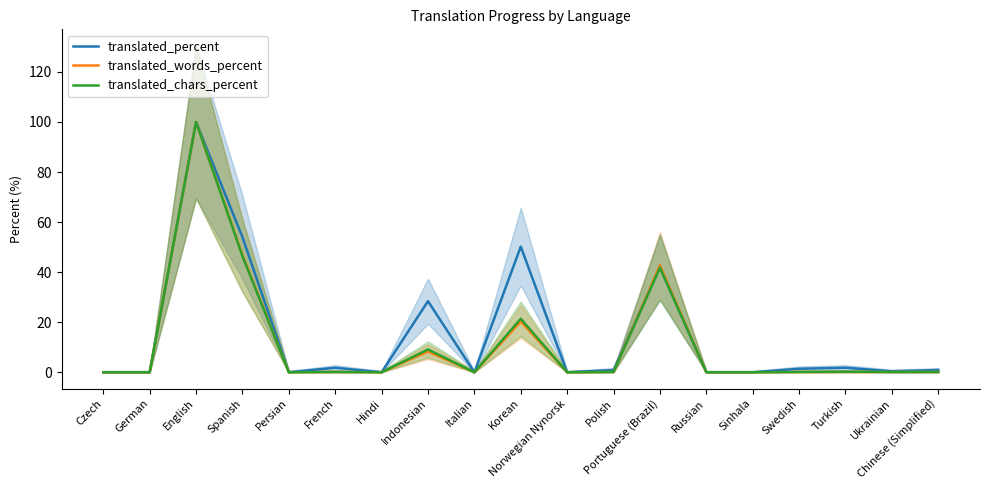

What is the label of the 15th point from the left?

Sinhala